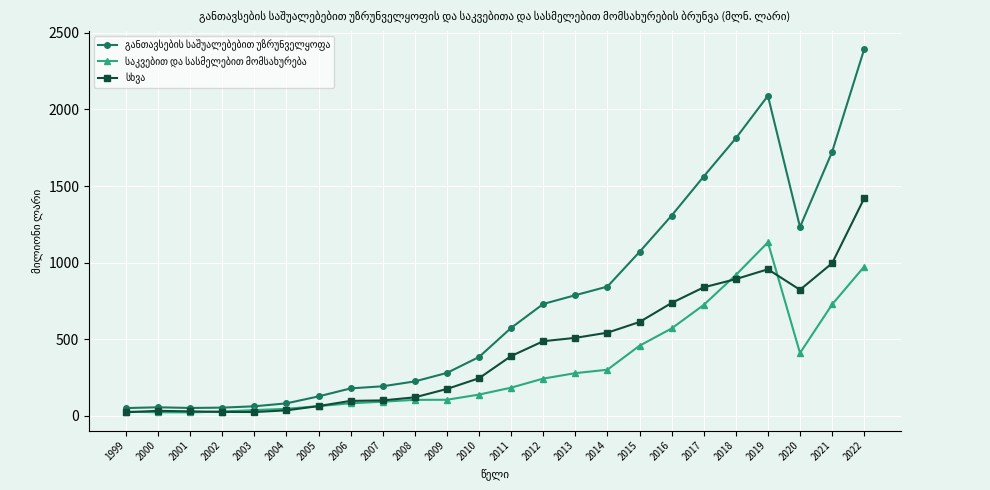

At how many categories does at least one series exceed 2393?

1